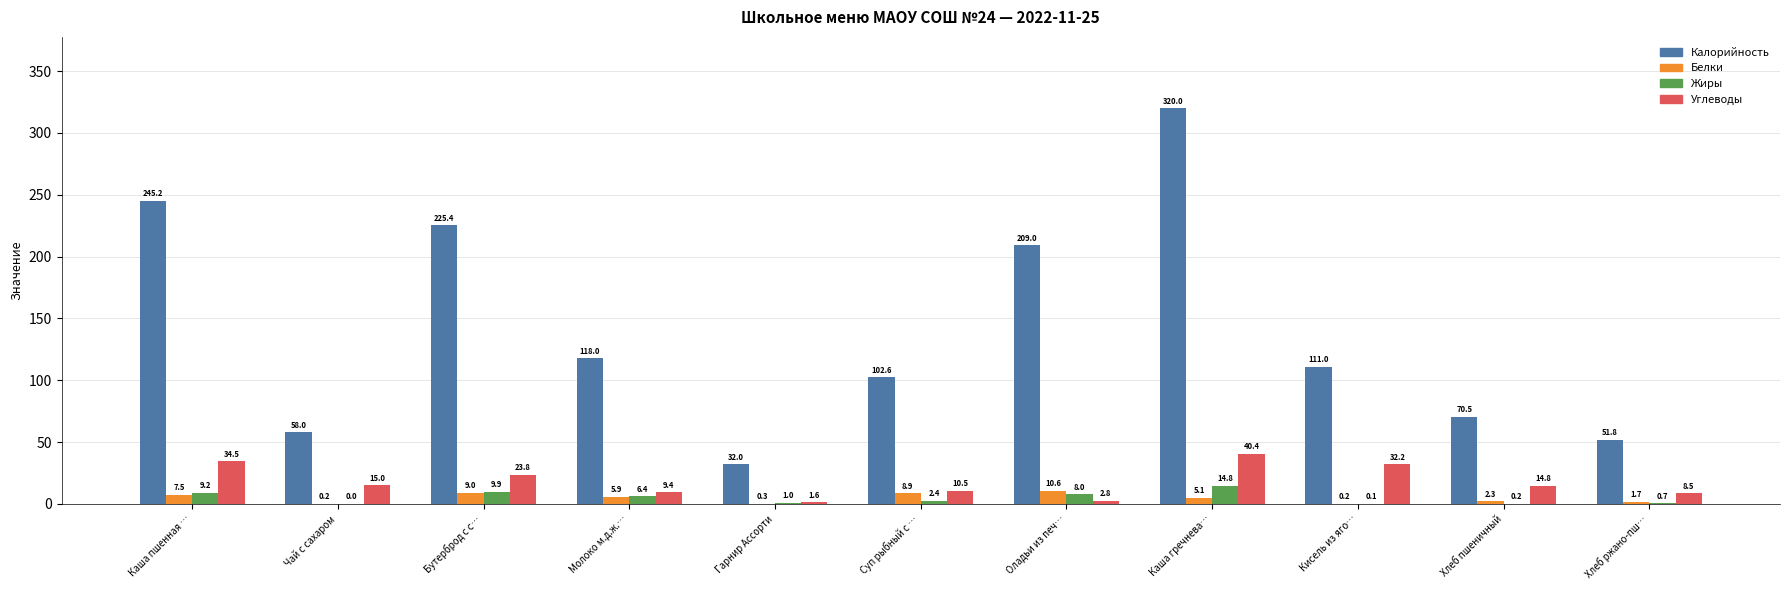

Which series changed the most between Каша пшенная … and Гарнир Ассорти?

Калорийность